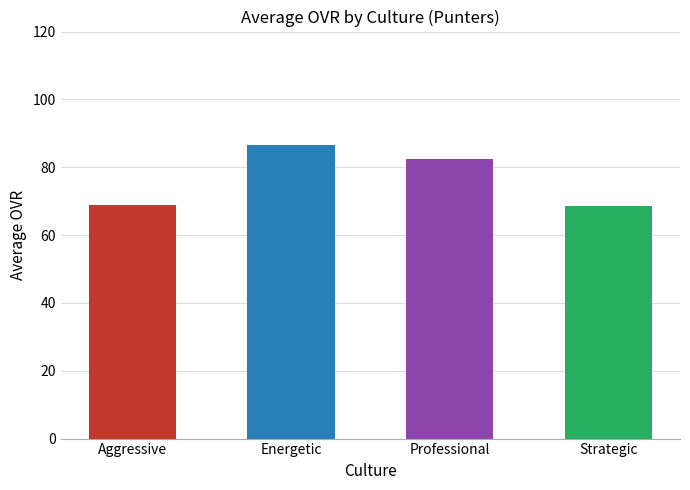

Between Aggressive and Energetic, which is larger?

Energetic